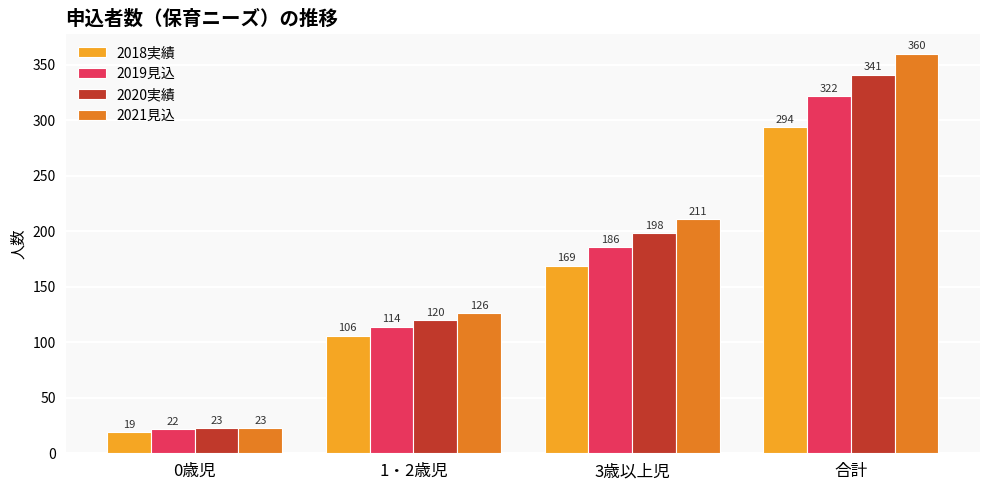

What is the label of the 3rd bar from the right?

1・2歳児